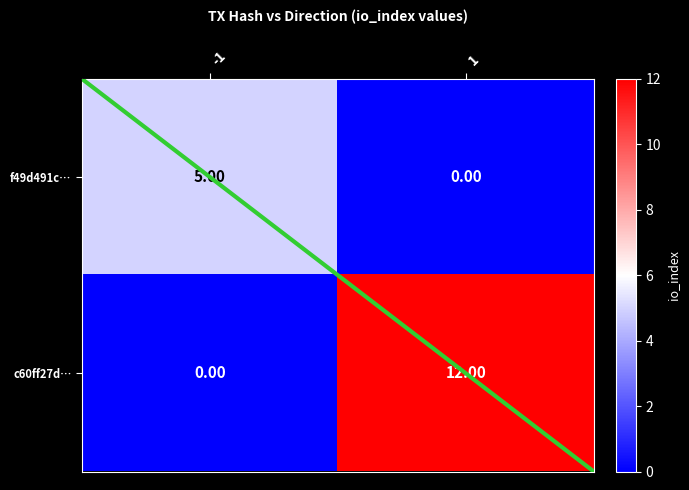

What is the average value of the c60ff27d… series?

6